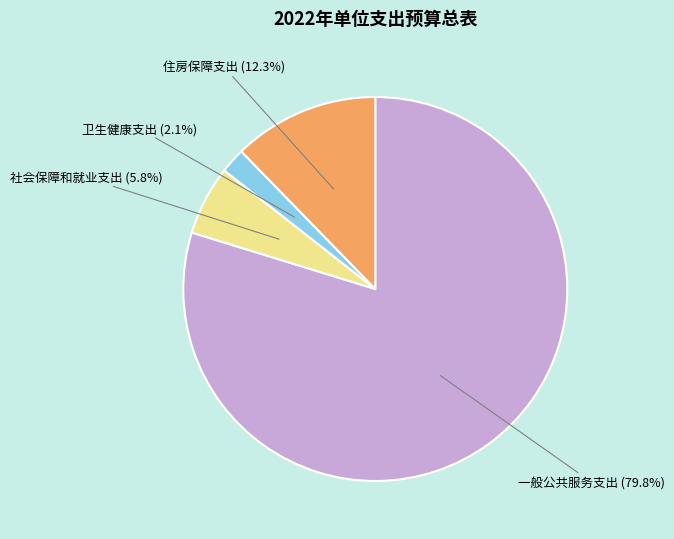

Is there a majority slice in this chart?

Yes